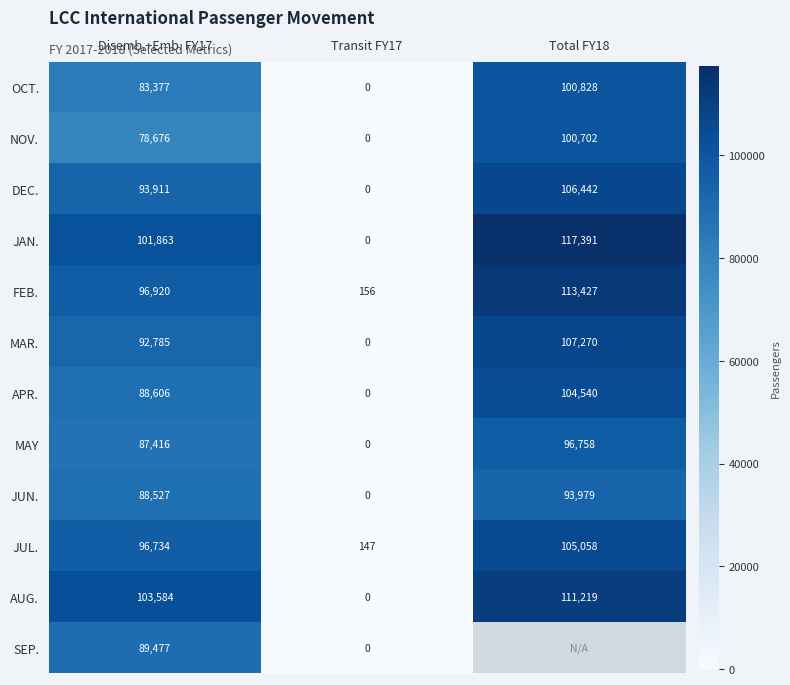

Is it true that NOV. equals 100702 at Total FY18?

True